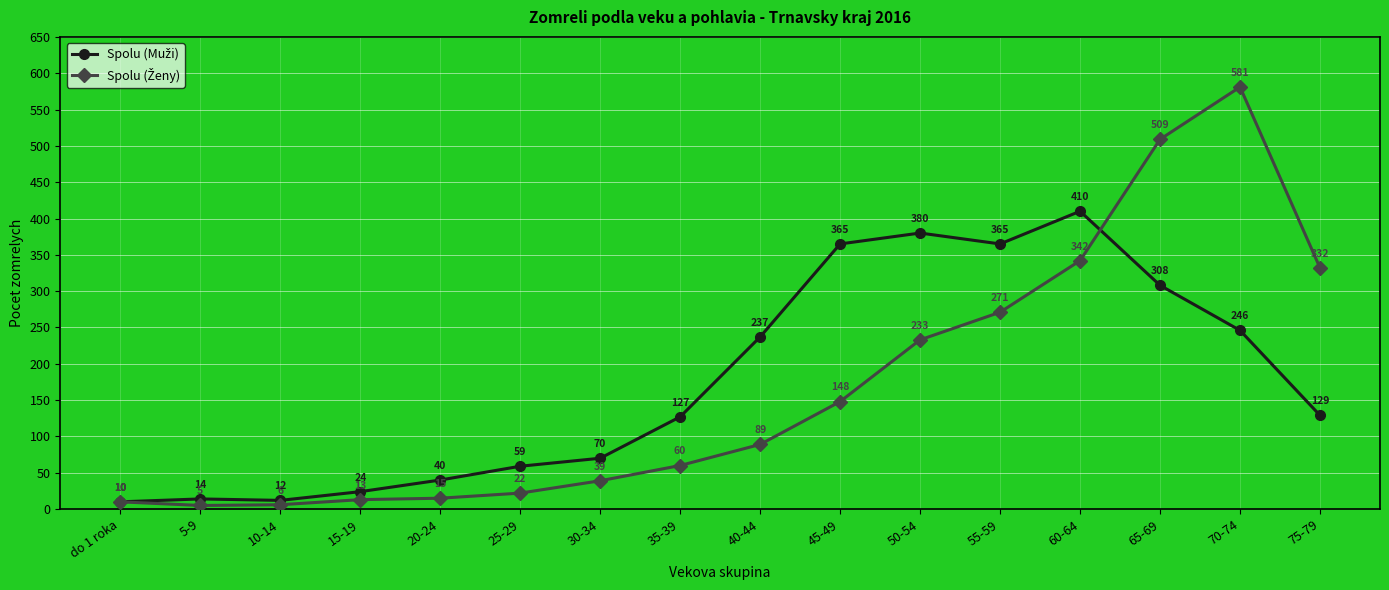

What is the total value across all series at 60-64?

752